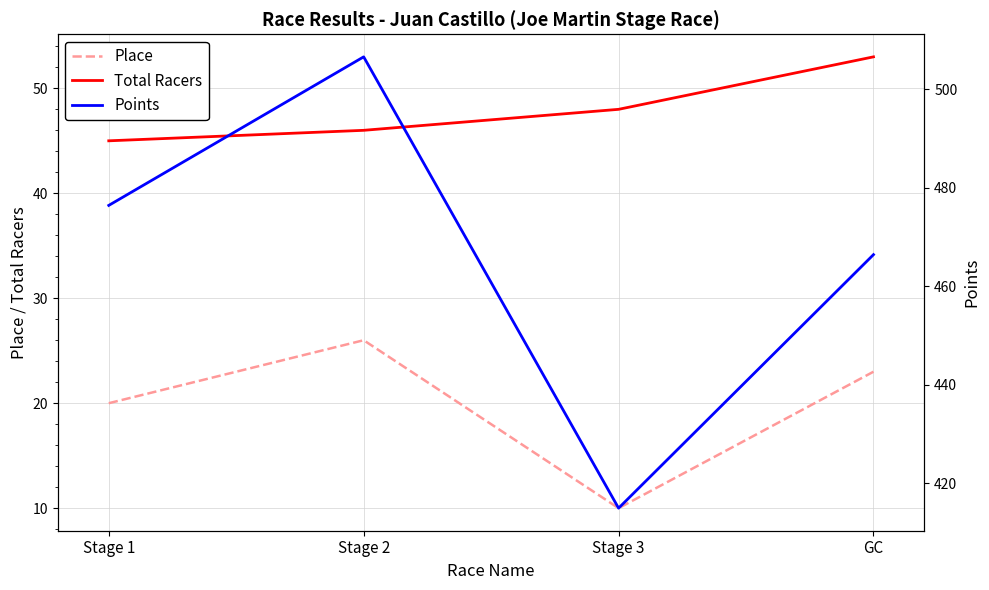

Does the chart display data point markers on the line(s)?

No